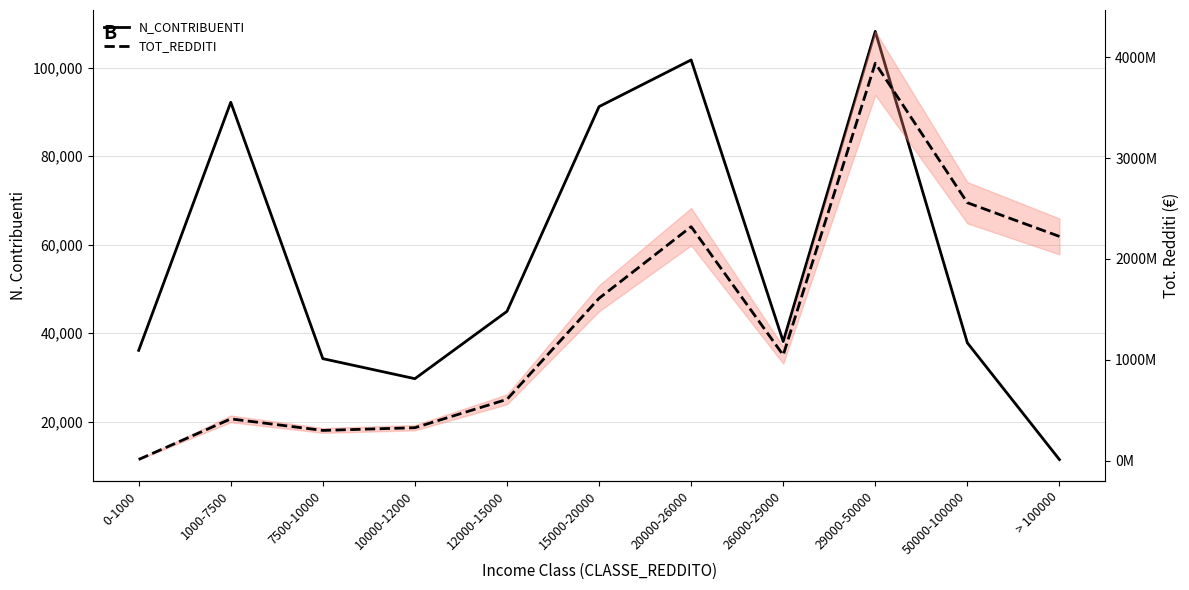

Which category has the lowest value in the TOT_REDDITI series?

0-1000